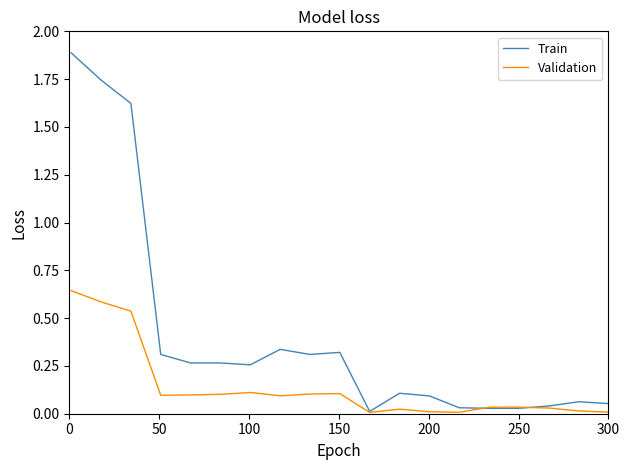

Which series has the widest spread of values?

Train